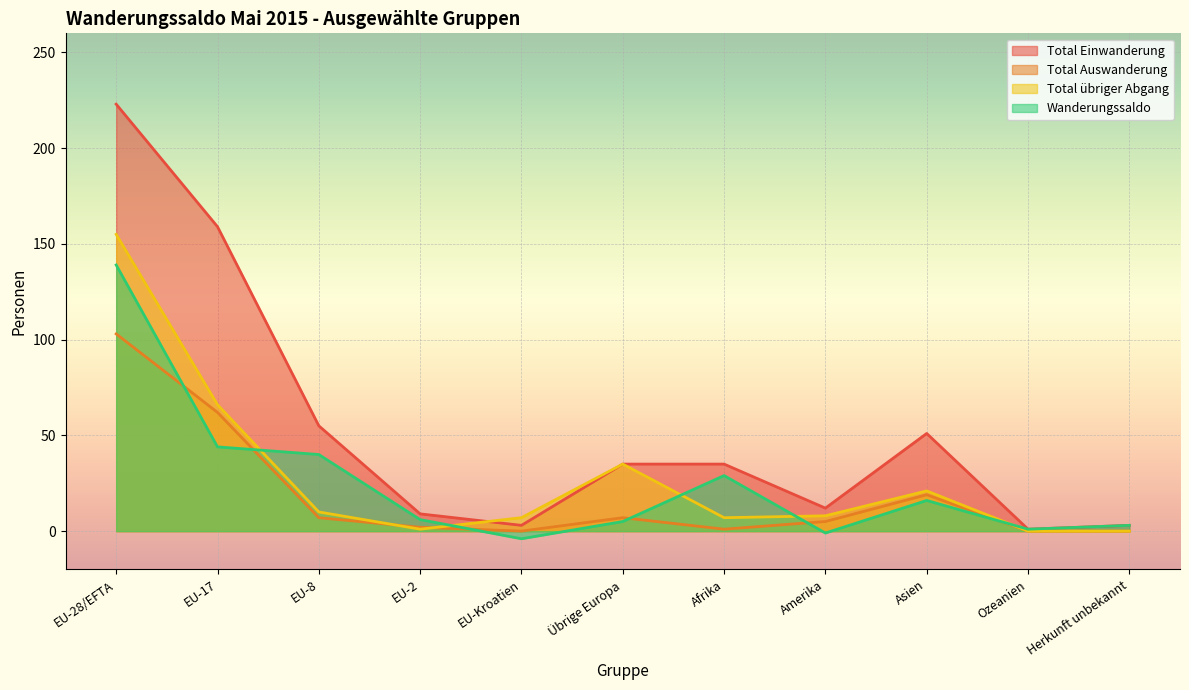

Reading left to right, what are all the values shown in this chart?

Total Einwanderung: EU-28/EFTA=223	EU-17=159	EU-8=55	EU-2=9	EU-Kroatien=3	Übrige Europa=35	Afrika=35	Amerika=12	Asien=51	Ozeanien=1	Herkunft unbekannt=3
Total Auswanderung: EU-28/EFTA=103	EU-17=62	EU-8=7	EU-2=2	EU-Kroatien=0	Übrige Europa=7	Afrika=1	Amerika=5	Asien=19	Ozeanien=0	Herkunft unbekannt=0
Total übriger Abgang: EU-28/EFTA=155	EU-17=66	EU-8=10	EU-2=1	EU-Kroatien=7	Übrige Europa=35	Afrika=7	Amerika=8	Asien=21	Ozeanien=0	Herkunft unbekannt=0
Wanderungssaldo: EU-28/EFTA=139	EU-17=44	EU-8=40	EU-2=6	EU-Kroatien=-4	Übrige Europa=5	Afrika=29	Amerika=-1	Asien=16	Ozeanien=1	Herkunft unbekannt=3